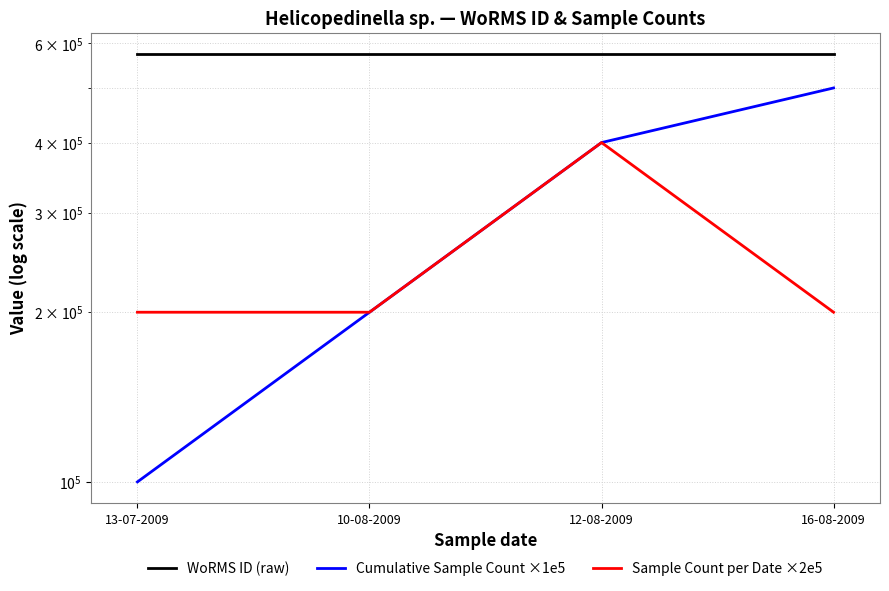

How many lines are shown in the chart?

3